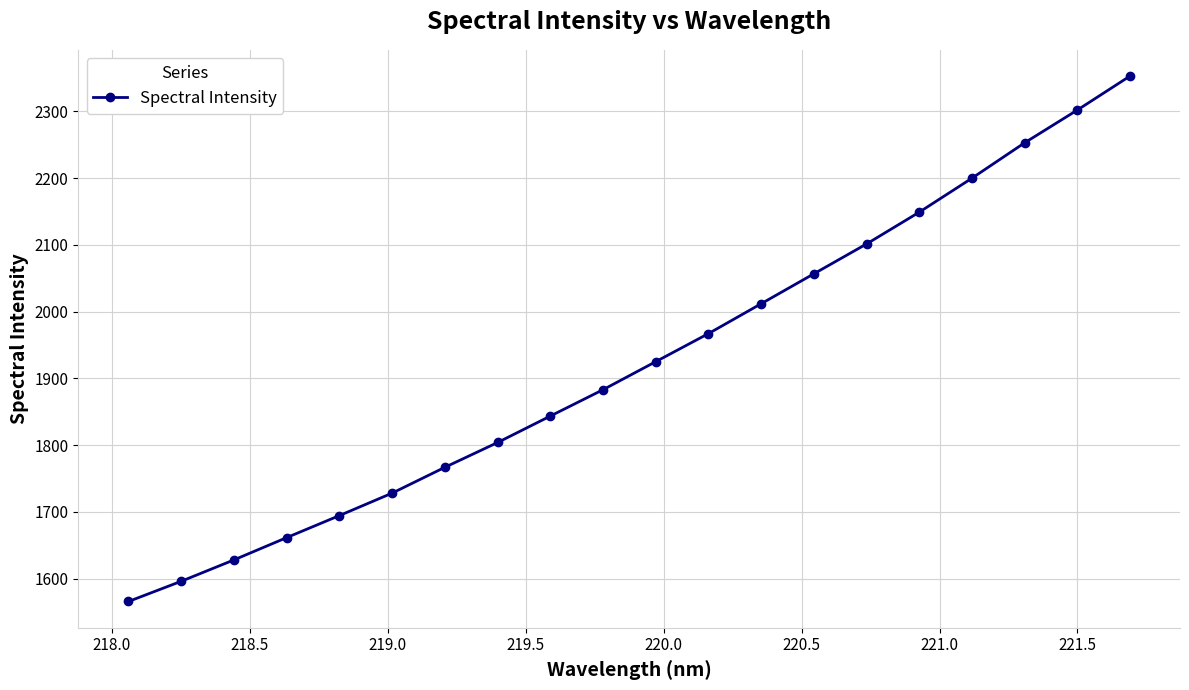

True or false: there are more than 0 points higher than both neighbors.

False